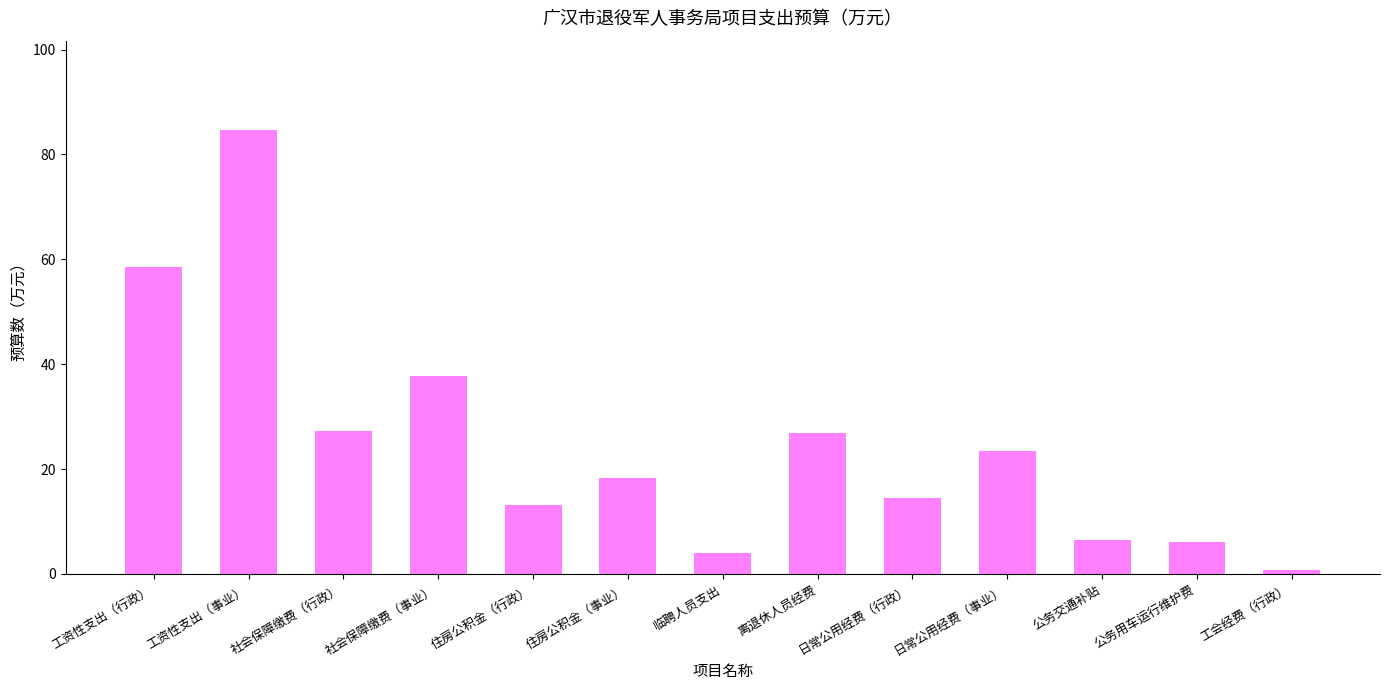

Which has a higher value, 工会经费（行政） or 临聘人员支出?

临聘人员支出